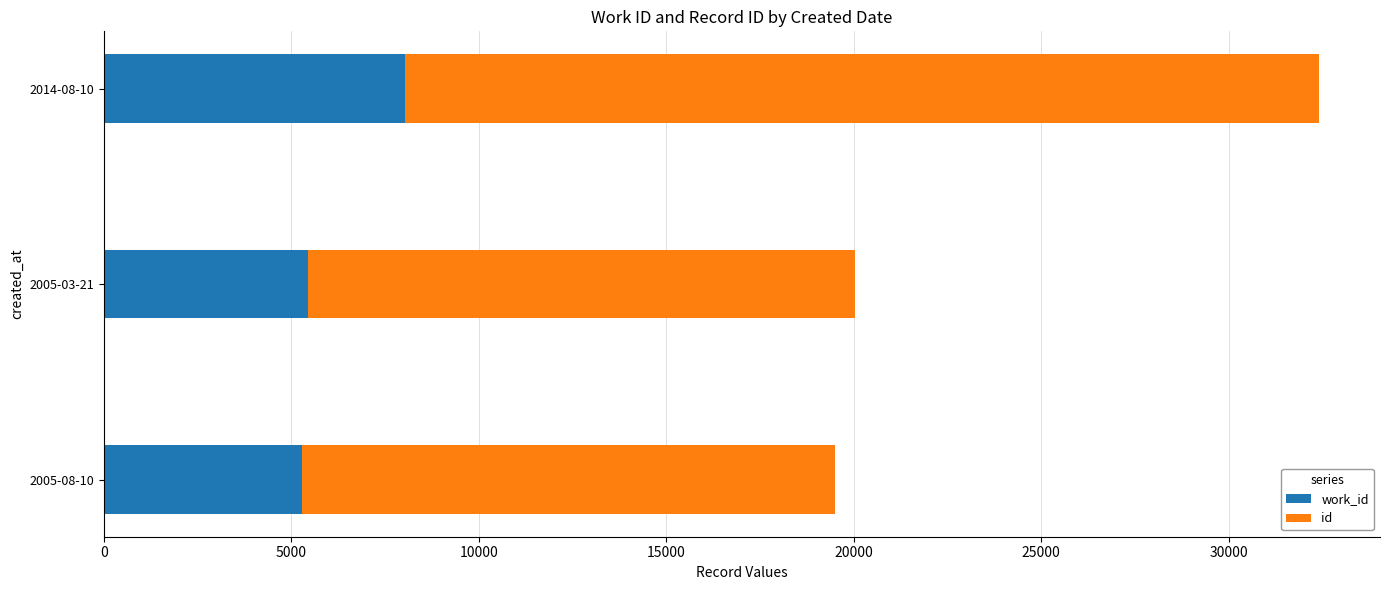

At which category is the sum across all series the highest?

2014-08-10